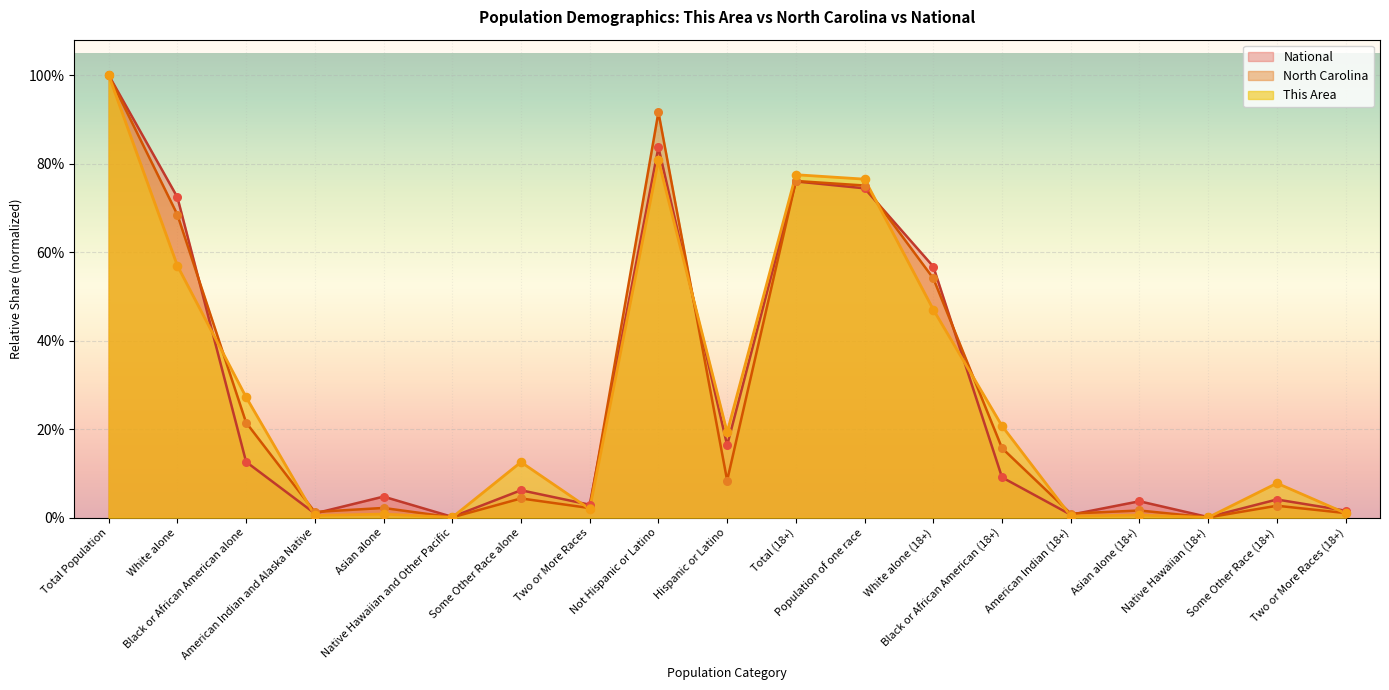

Is the value of National at Black or African American (18+) greater than the value of This Area at Native Hawaiian (18+)?

Yes